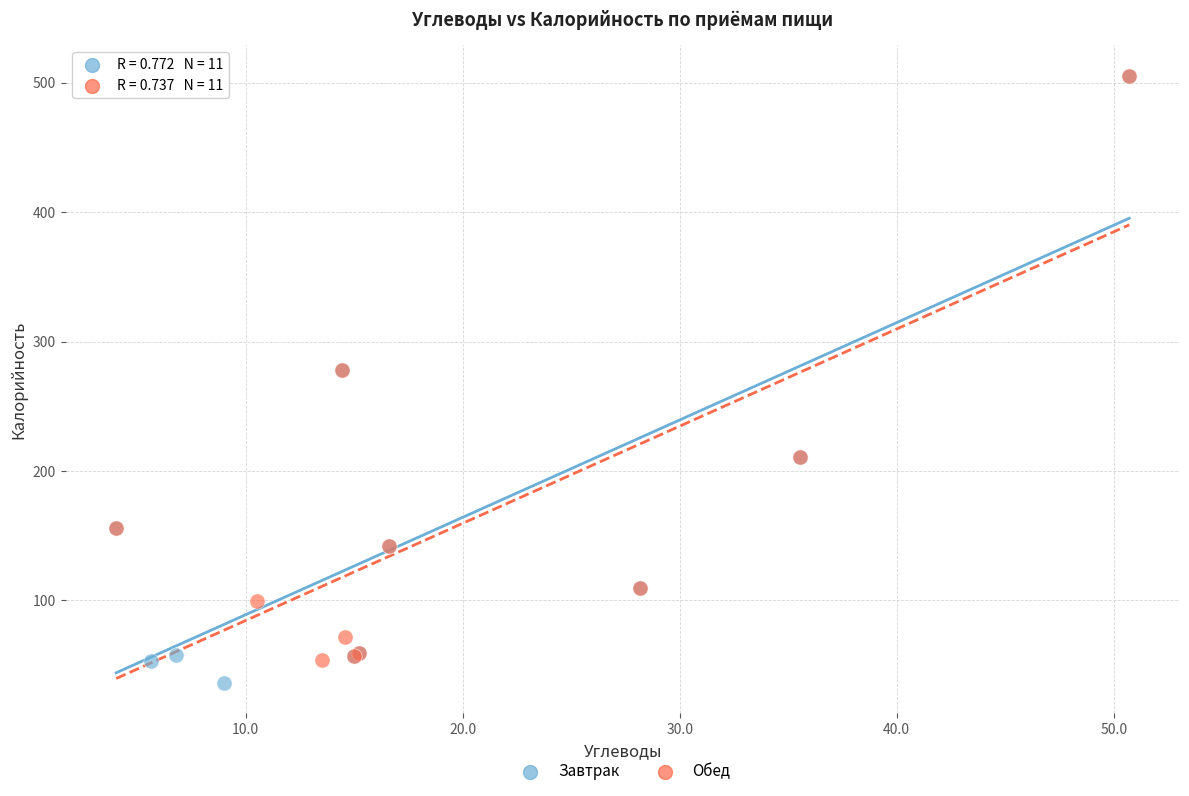

Which series has the widest spread of Y values?

Завтрак